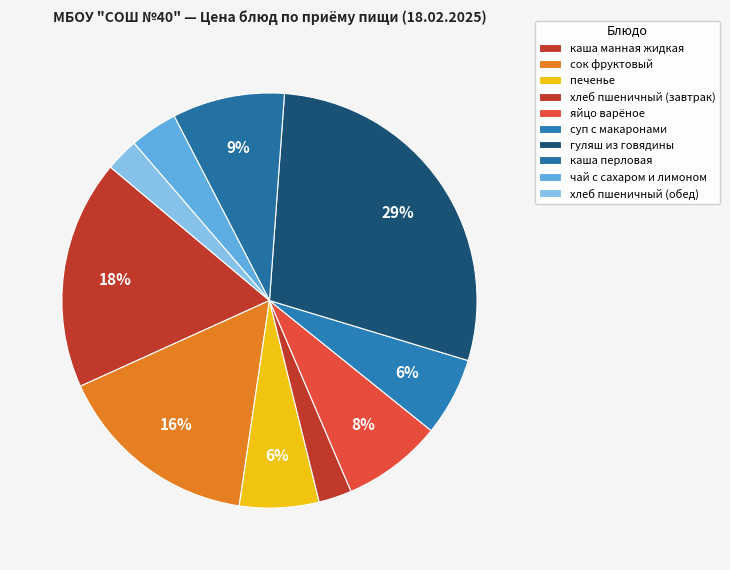

To the nearest percent, what is the difference between the largest and smallest slice percentages?

26%